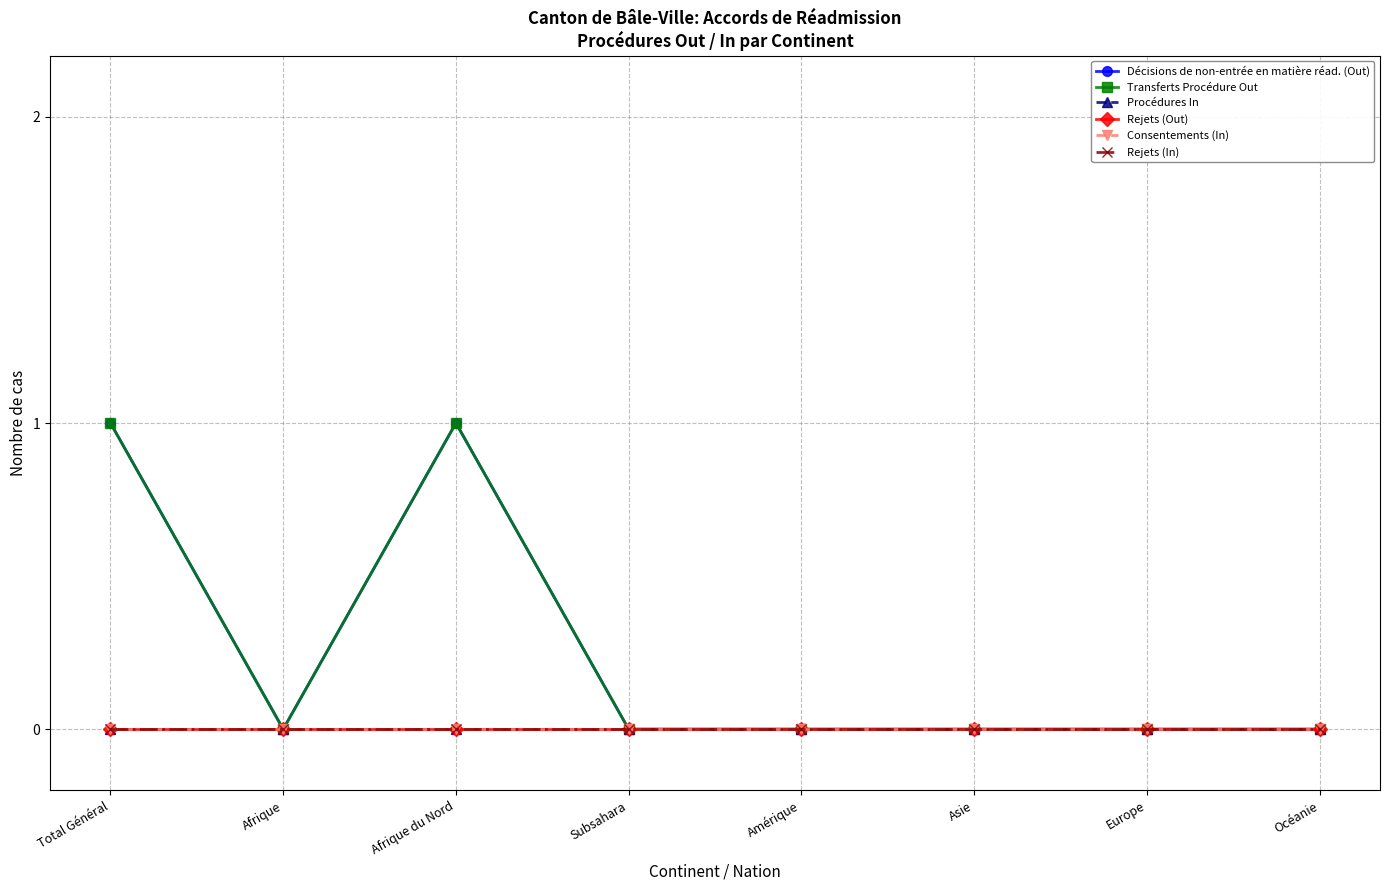

Does the chart have visible grid lines?

Yes